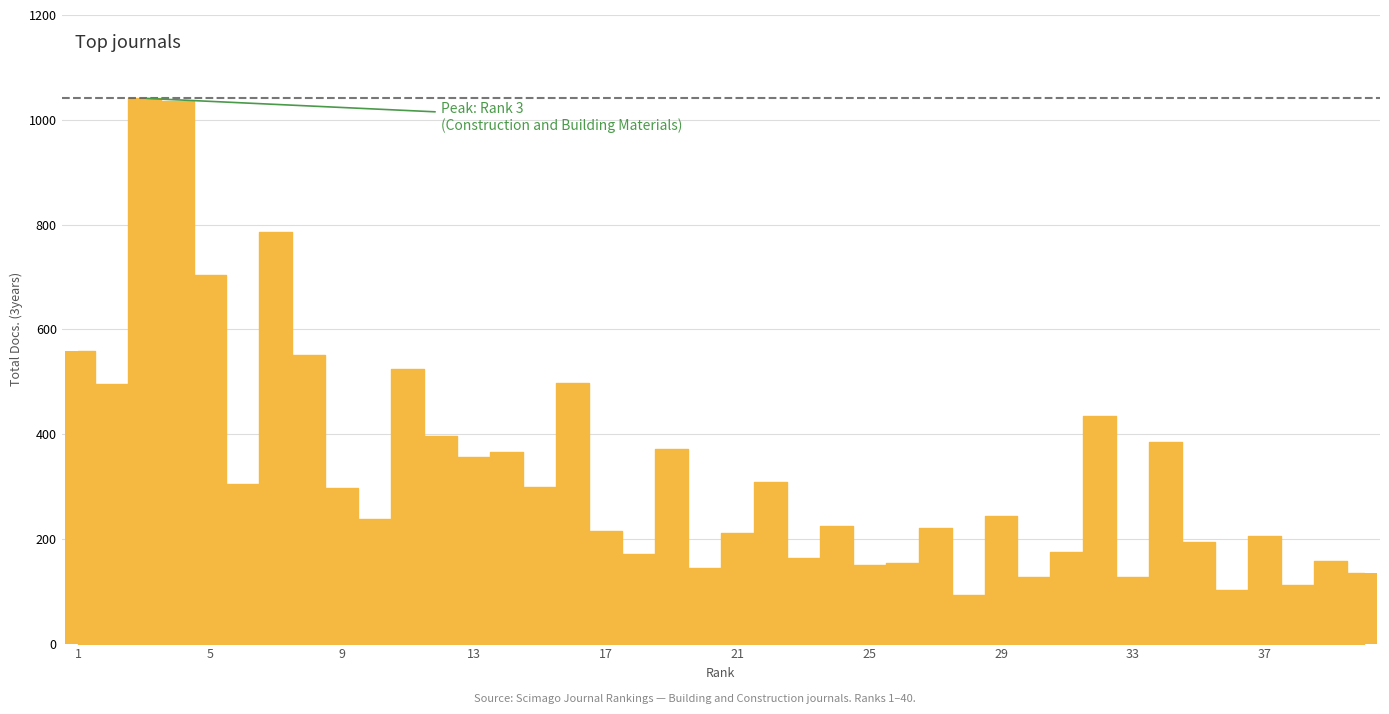

Does the chart contain any negative values?

No